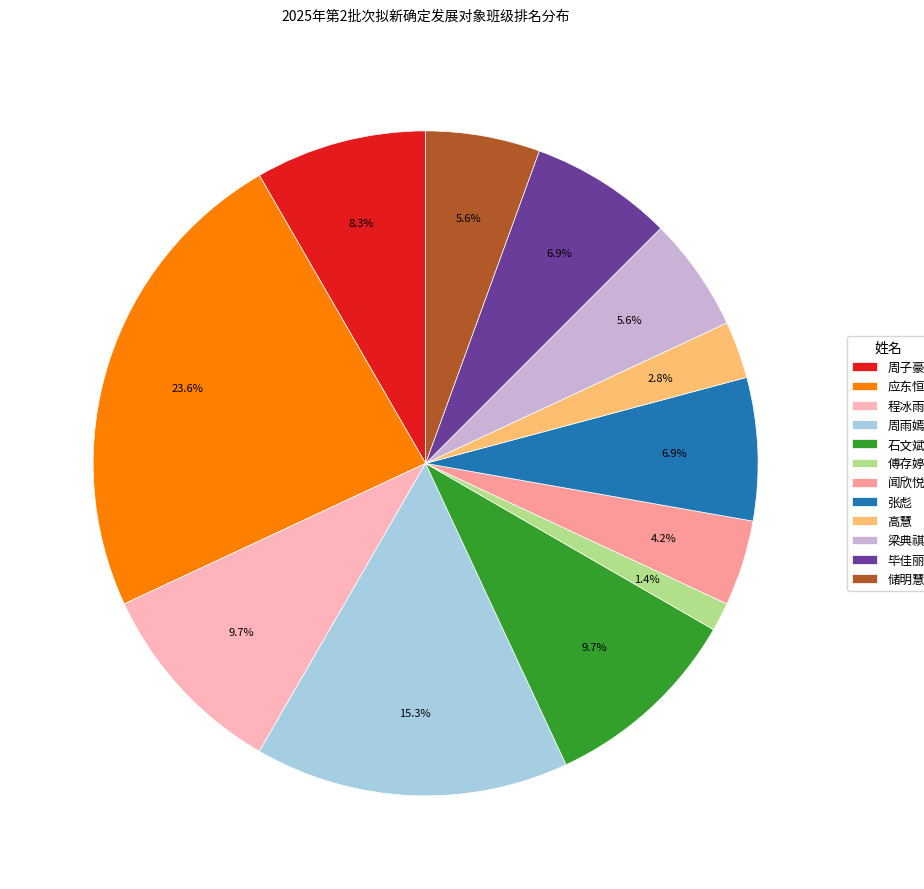

Combined, do 石文斌 and 应东恒 account for over 50%?

No